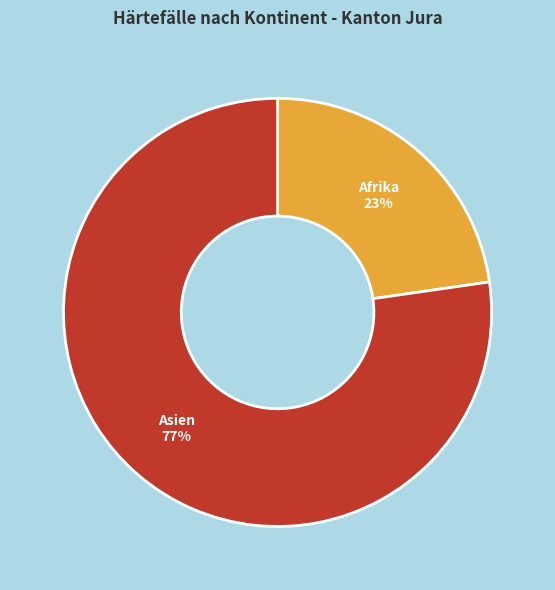

Which category accounts for the majority?

Asien